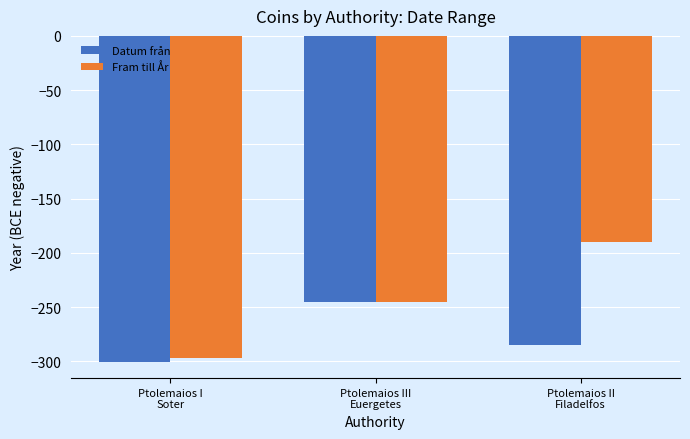

Reading left to right, what are all the values shown in this chart?

Datum från: -300.4	-245.0	-285.0
Fram till År: -297.2	-245.0	-190.0